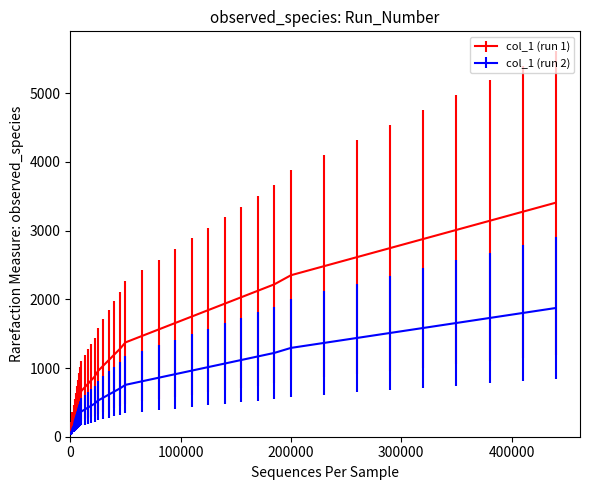

Rank the series by their maximum value, from highest to lowest.

col_1 (run 1), col_1 (run 2)